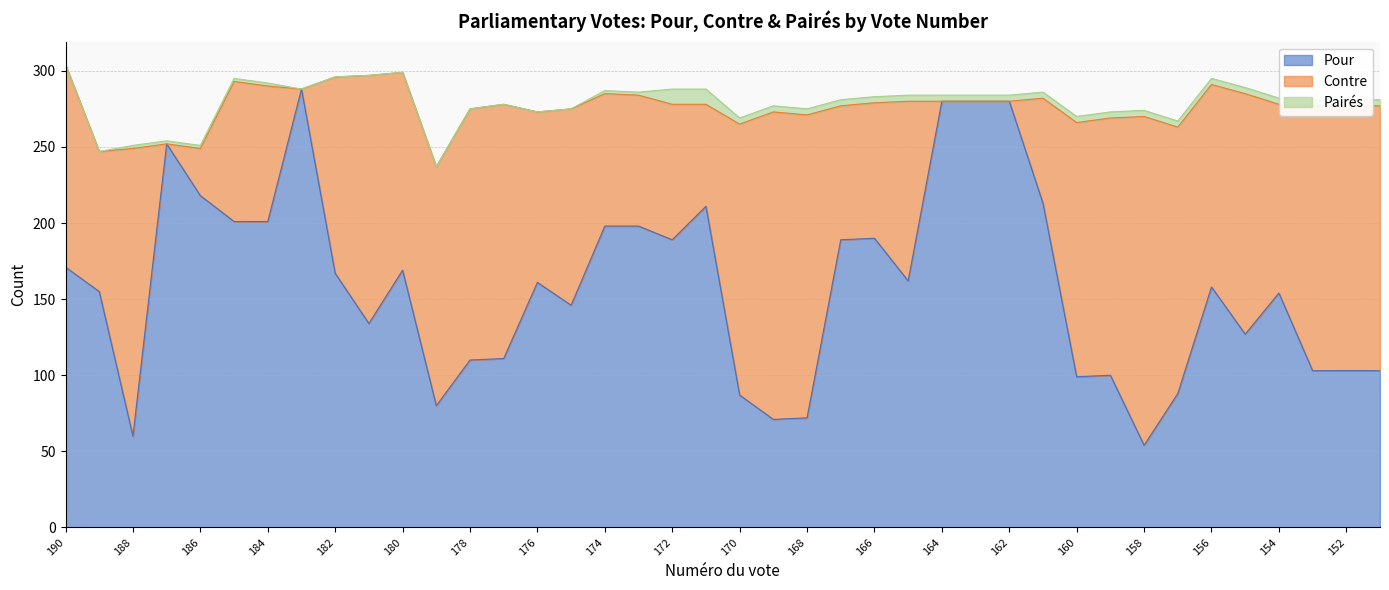

Is the value of Pour at 180 greater than the value of Pairés at 164?

Yes